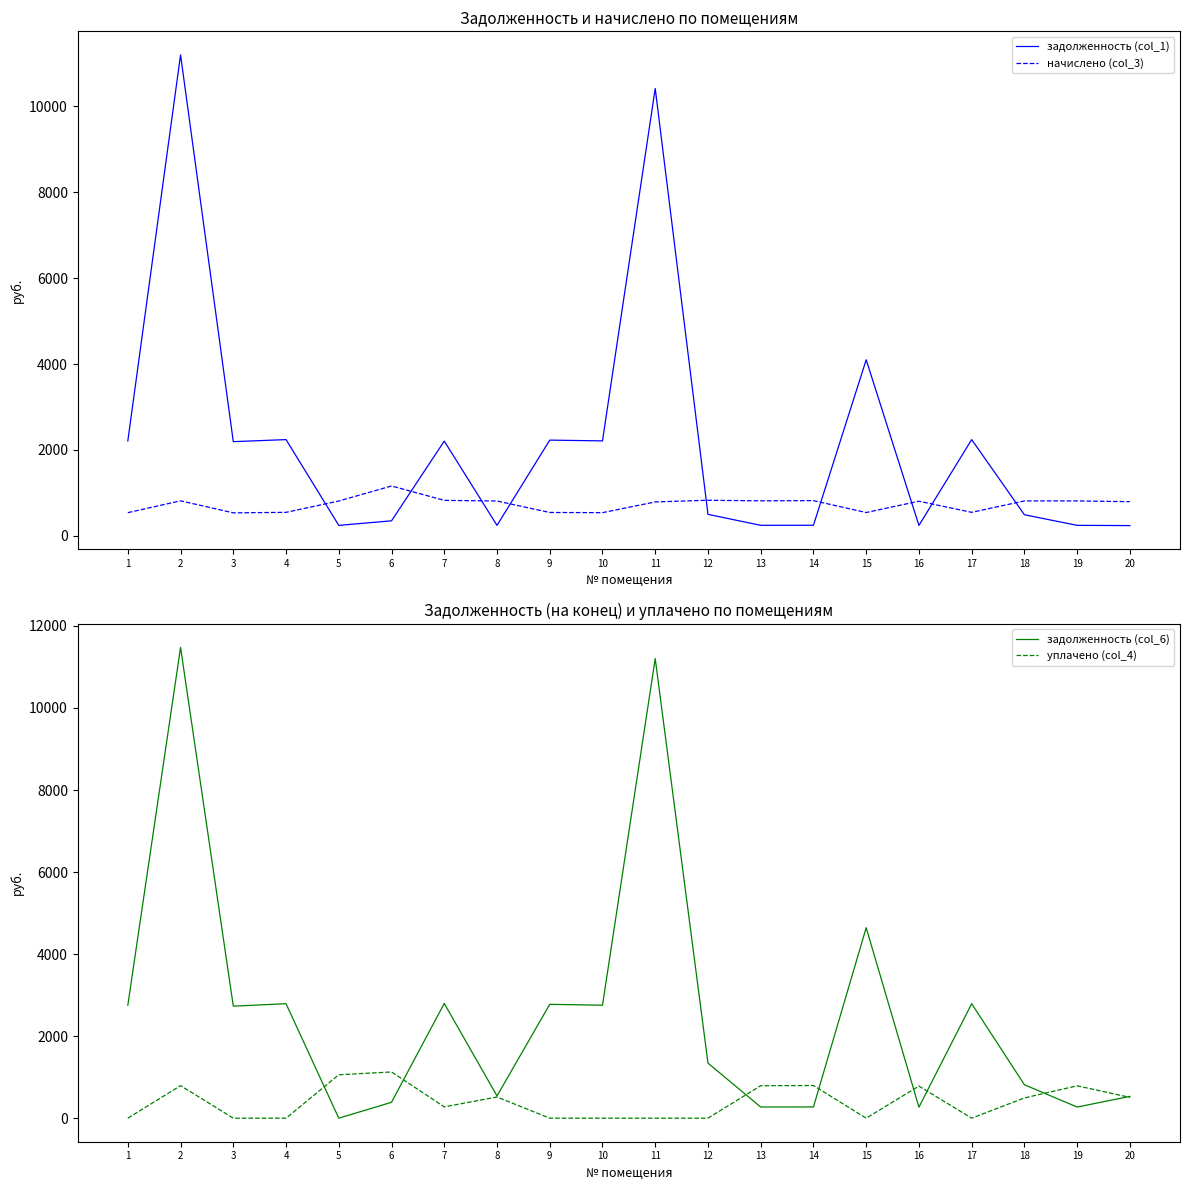

How many distinct data groups are displayed?

4